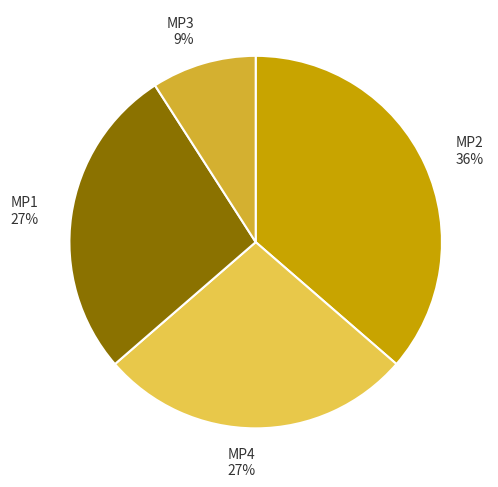

Which has a higher value, MP3 or MP4?

MP4